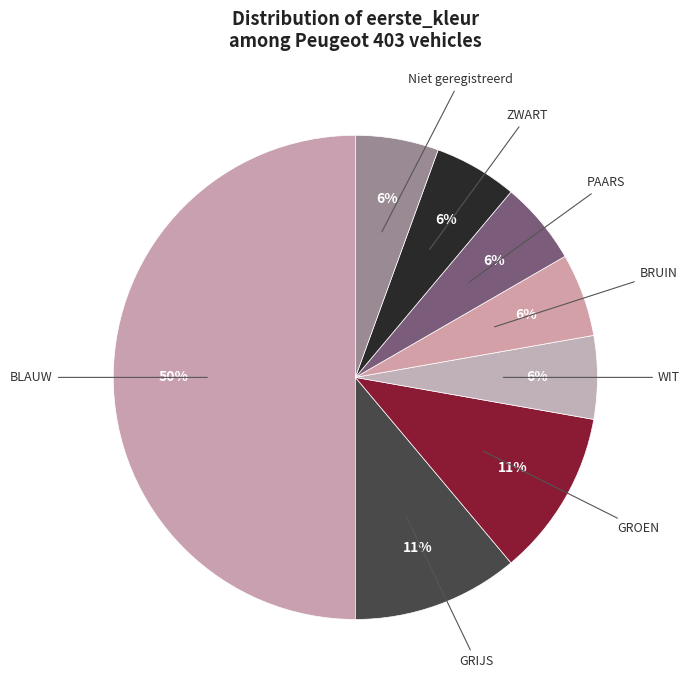

To the nearest percent, what is the average slice percentage?

12%